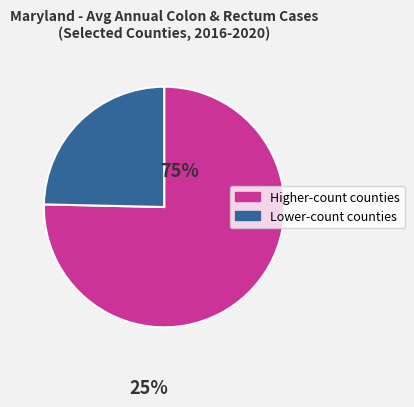

Is there a majority slice in this chart?

Yes